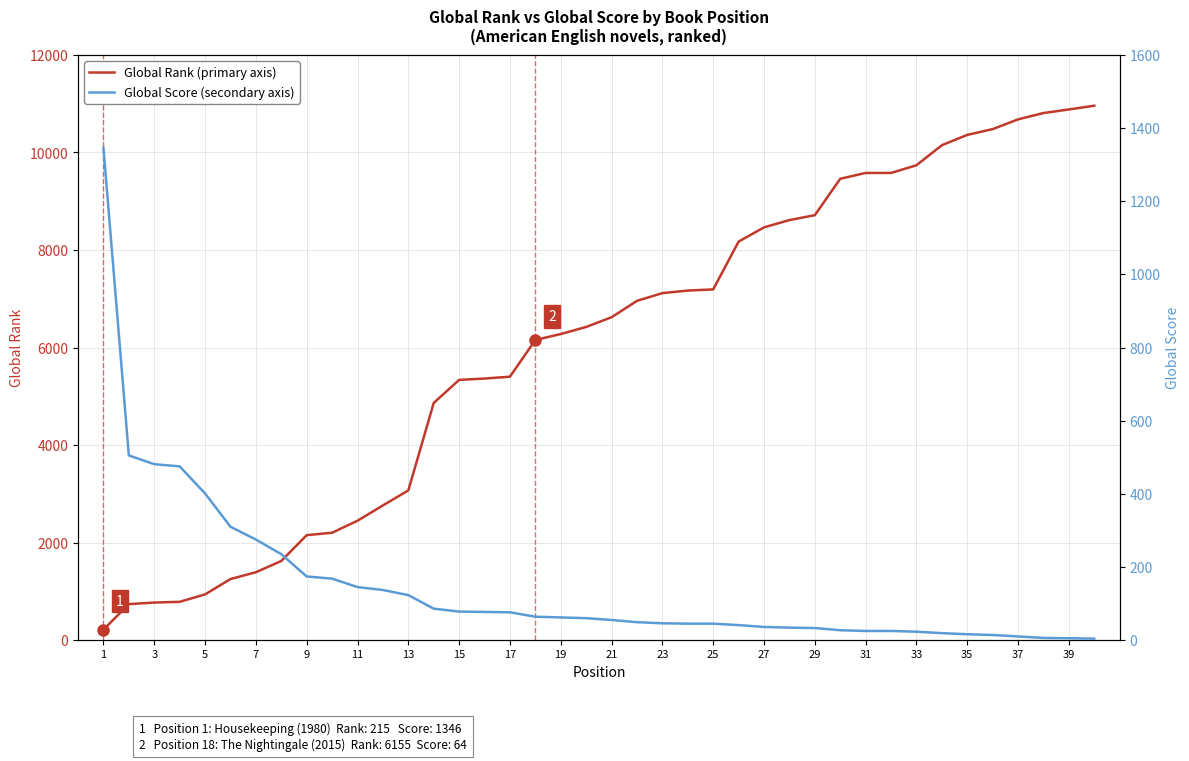

Reading left to right, list all the values displayed in this chart.

Global Rank: 215	738	770	785	937	1252	1392	1623	2152	2202	2448	2762	3070	4864	5336	5364	5402	6155	6277	6422	6621	6957	7116	7168	7192	8173	8464	8614	8714	9461	9580	9580	9738	10149	10361	10479	10679	10809	10882	10959
Global Score: 1346	505	481	475	401	310	275	235	174	168	145	137	123	86	78	77	76	64	62	60	55	49	46	45	45	41	36	34	33	27	25	25	23	19	16	14	10	6	5	4